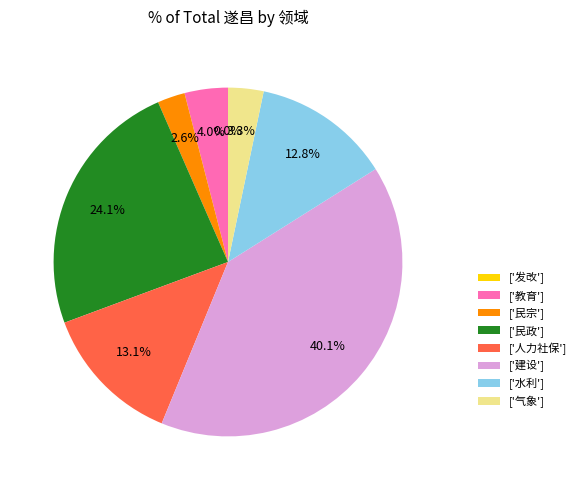

Which category has the smallest portion of the pie?

发改